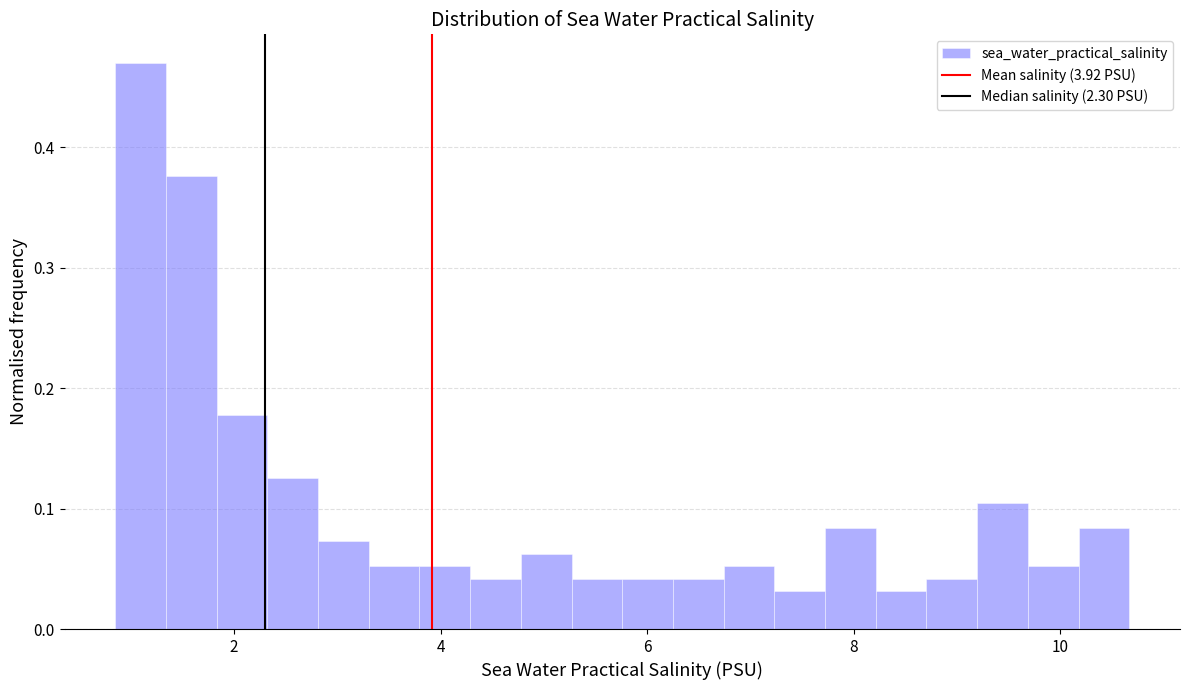

Around what value on the x-axis is the tallest bar? Give the approximate position of its centre, as read against the axis.

1.0